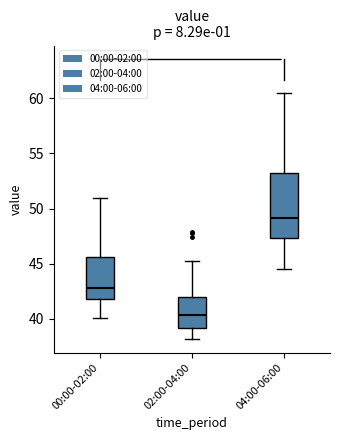

Reading left to right, read every box against the y-axis: the position of its median line, the range the box covers, and the ends of its whiskers. The values are not printed on the chart, so give them approximately, as read against the axis.

00:00-02:00: median 43.0, box 42.0 to 45.5, whiskers 40.0 to 51.0
02:00-04:00: median 40.5, box 39.0 to 42.0, whiskers 38.0 to 45.5
04:00-06:00: median 49.0, box 47.5 to 53.5, whiskers 44.5 to 60.5